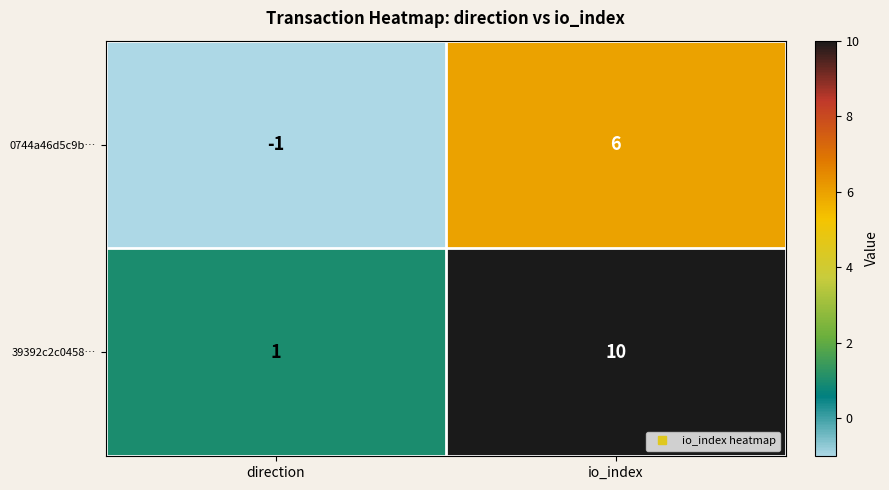

How many values in 0744a46d5c9b… are above zero?

1